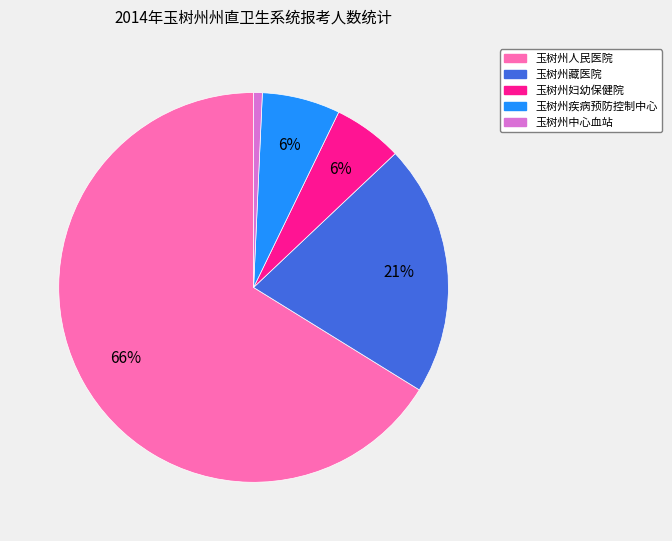

To the nearest percent, what portion does 玉树州妇幼保健院 represent?

6%